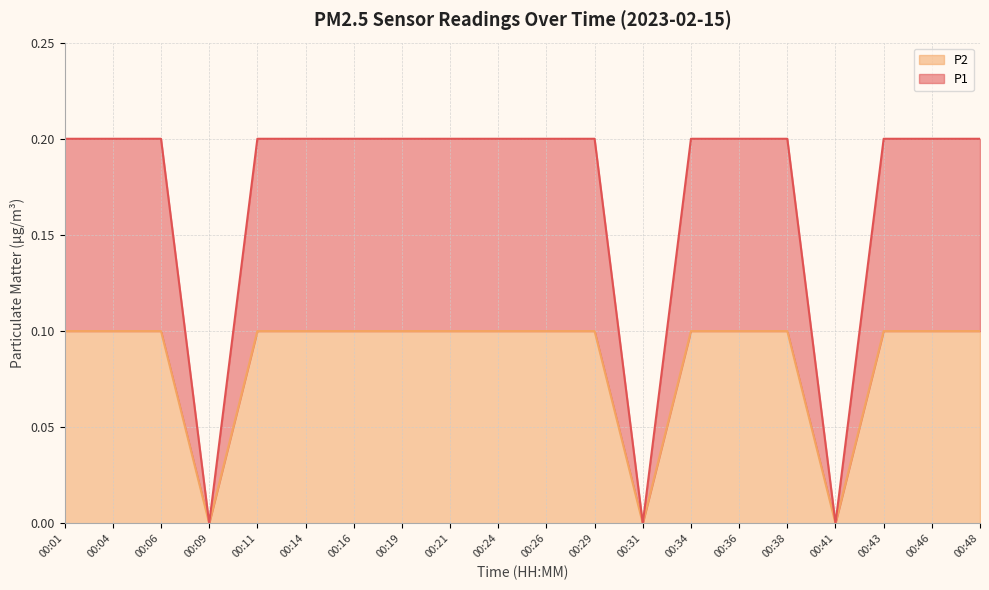

Between 00:16 and 00:21, which is larger?

00:16